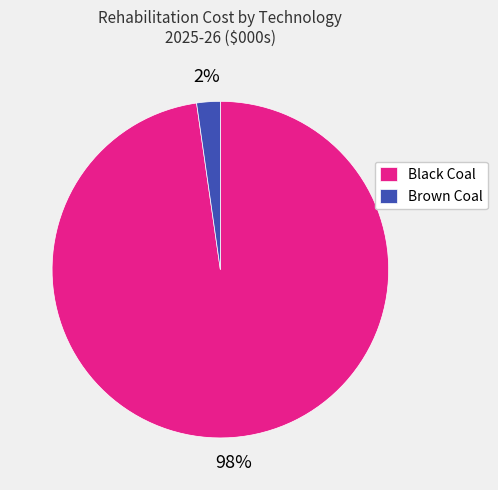

To the nearest percent, what percentage of the pie is Black Coal?

98%